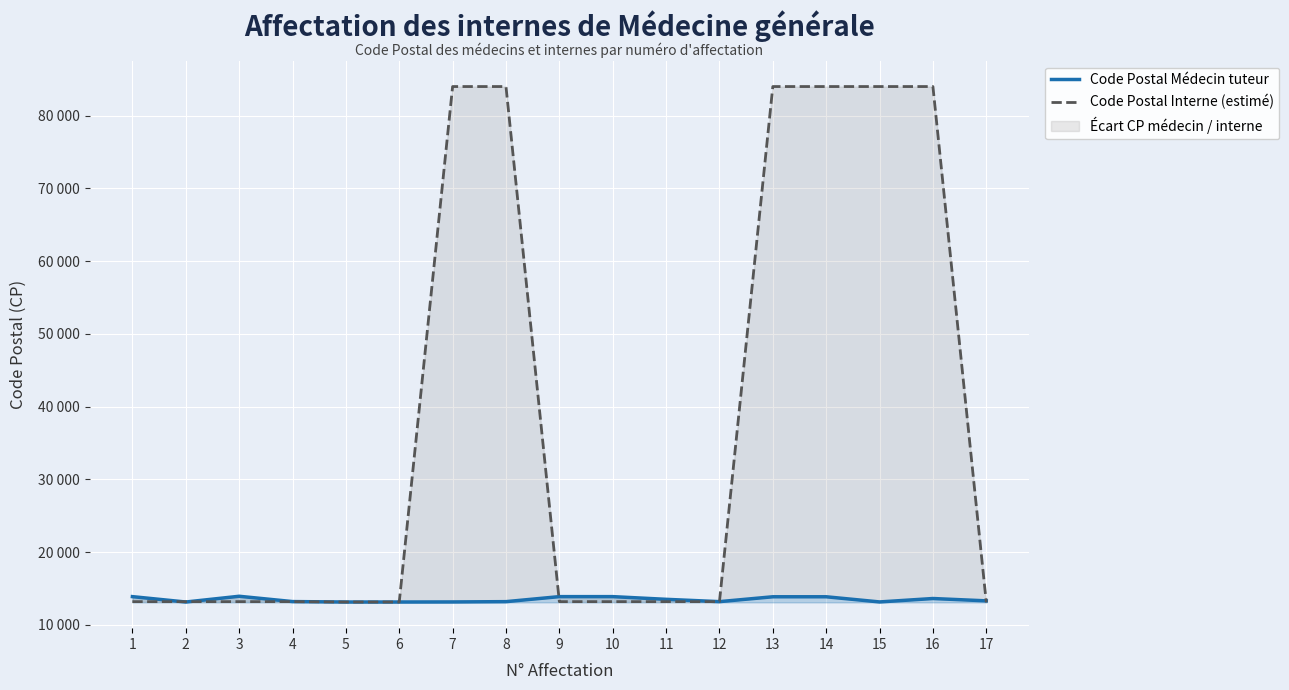

True or false: Code Postal Interne (estimé) has a value of 84000 at 13.

True